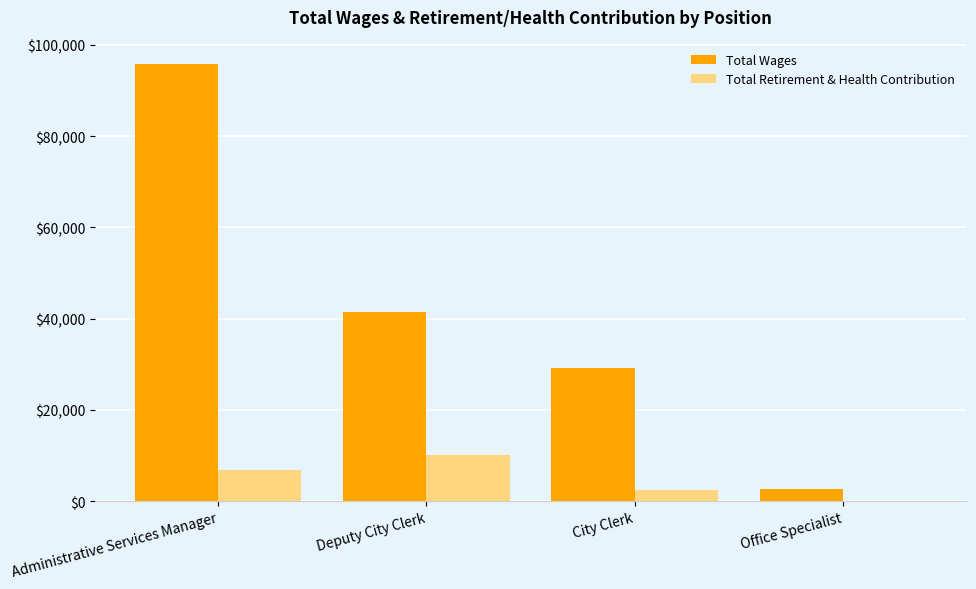

Read the Total Retirement & Health Contribution value at City Clerk.

2442